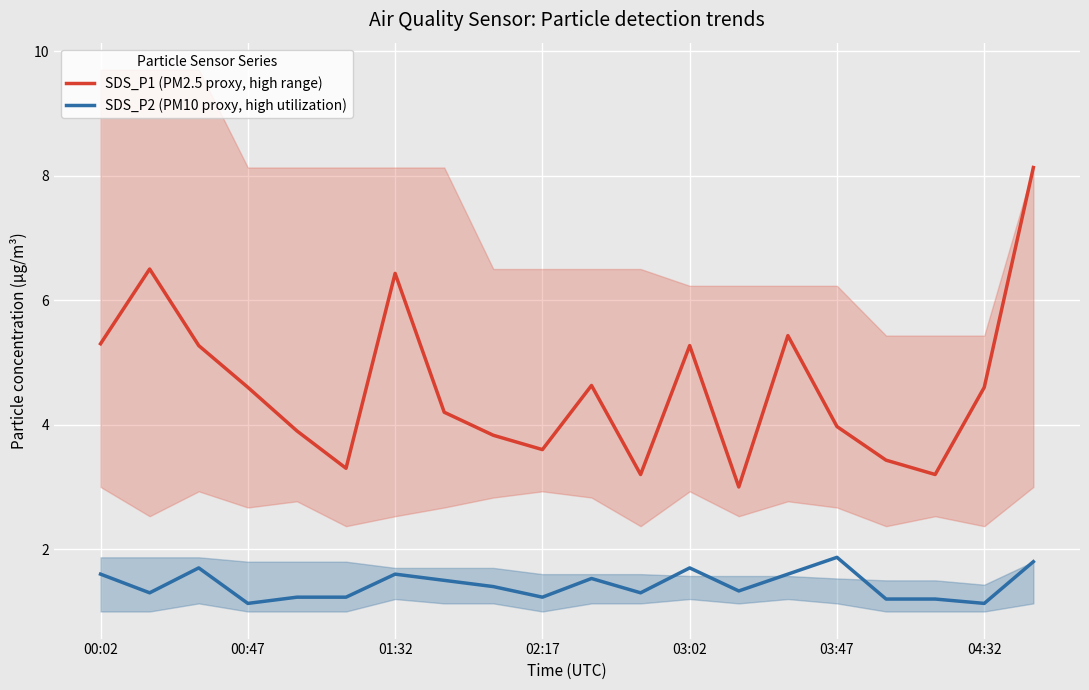

True or false: SDS_P1 (PM2.5 proxy, high range) has a value of 5.3 at 02:17.

False